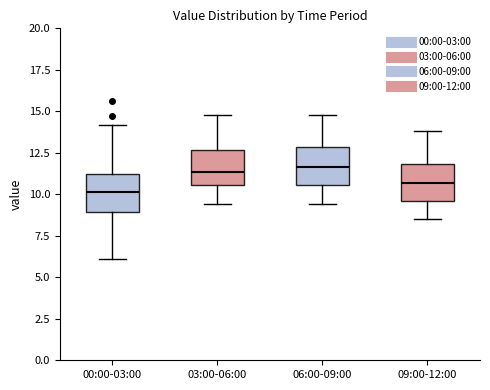

Where does the median line of the box for 06:00-09:00 sit on the y-axis? The values are not printed on the chart, so give them approximately, as read against the axis.

11.5